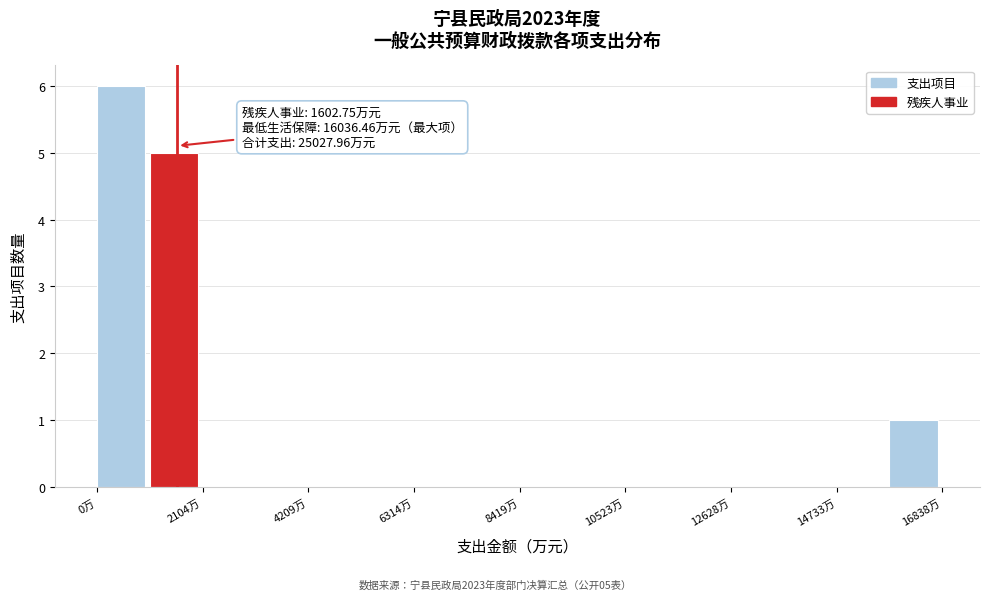

Read against the x-axis, roughly where is the centre of the tallest bar?

500